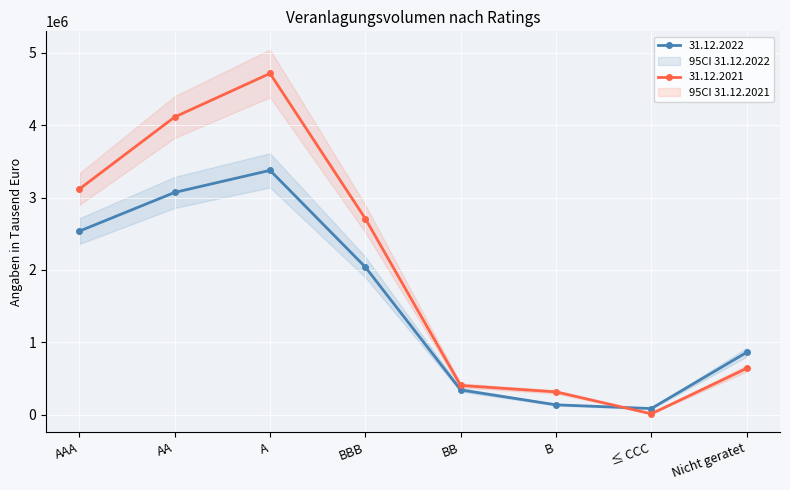

The value of 31.12.2022 at A is 6005762. True or false?

False